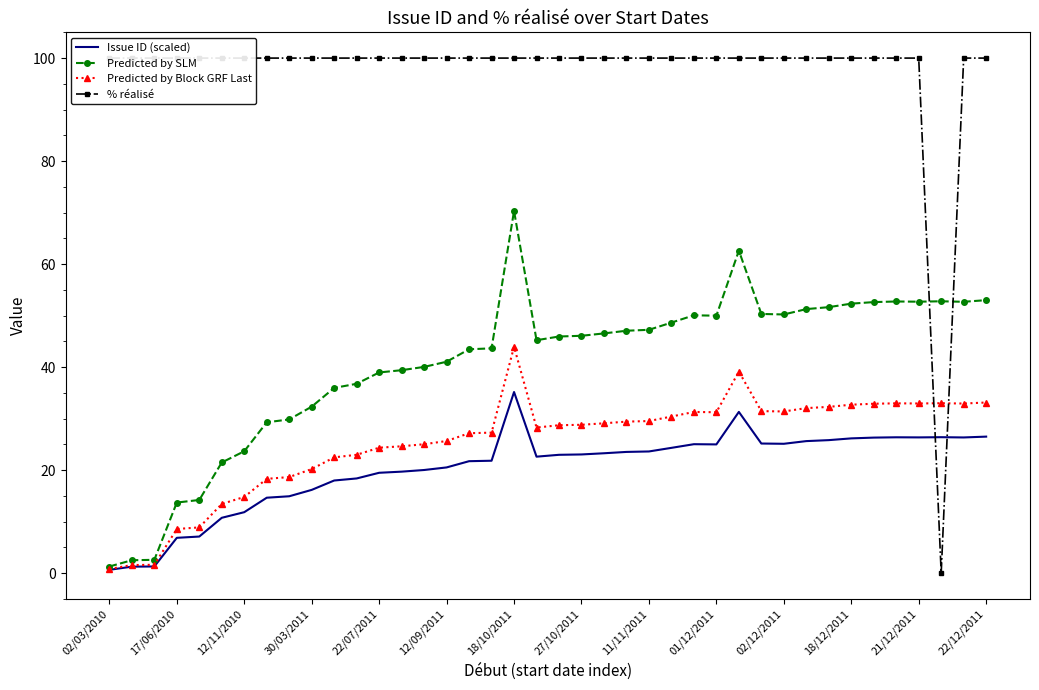

True or false: Predicted by Block GRF Last has a value of 12.8 at 21/12/2011.

False